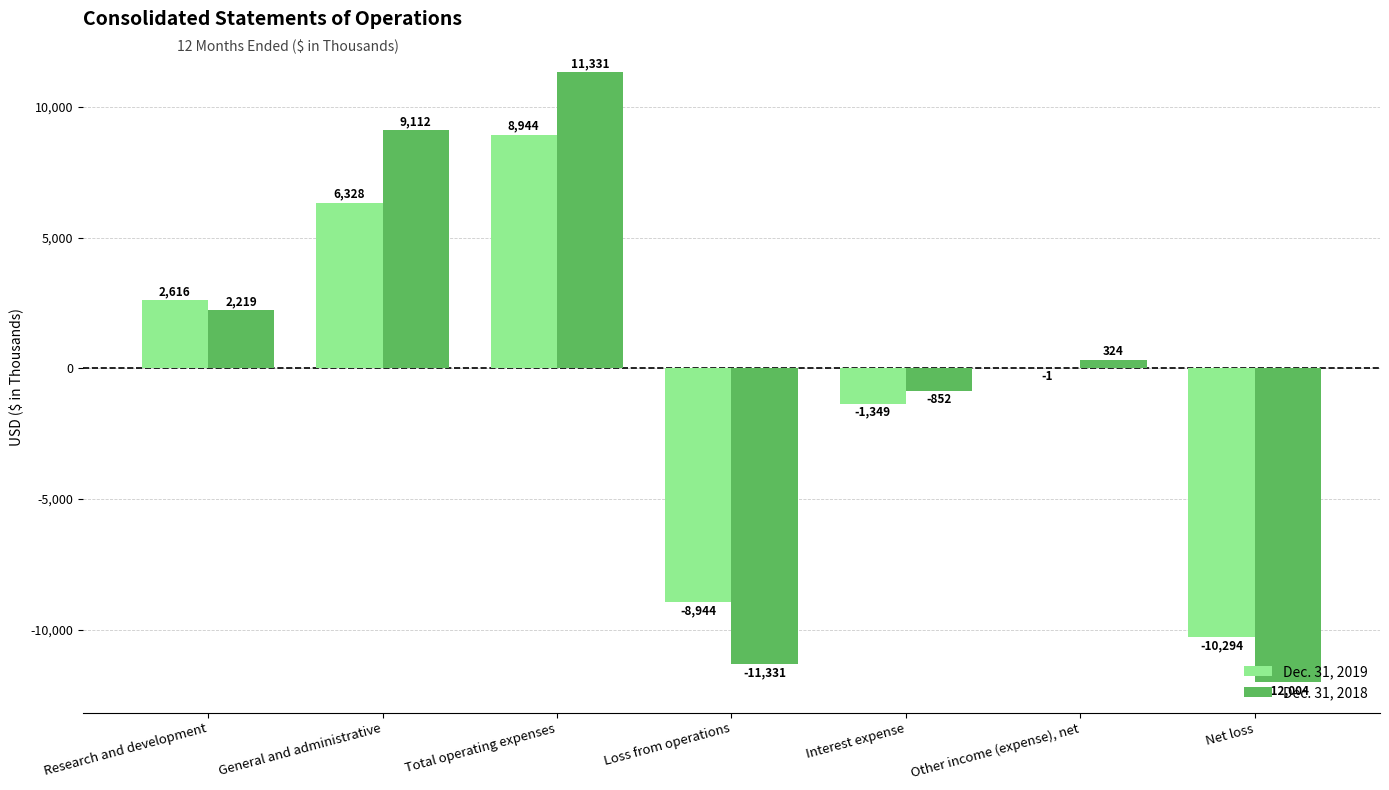

How many series are shown in this chart?

2